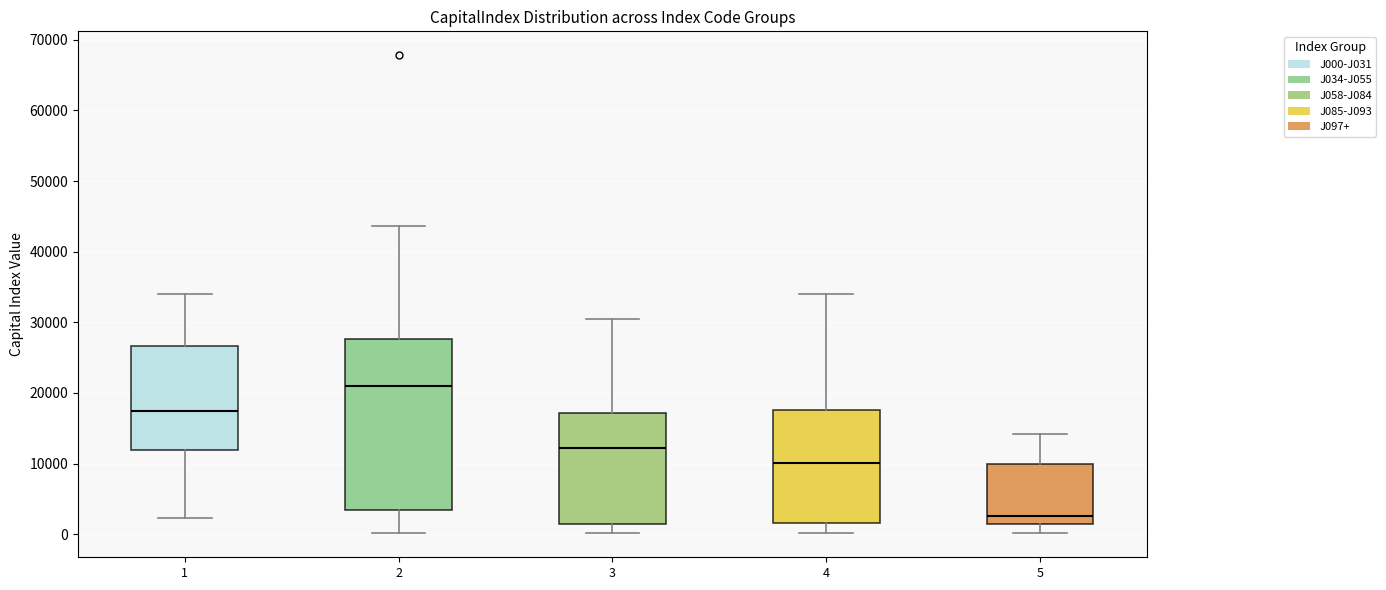

Which box has the highest median line?

2